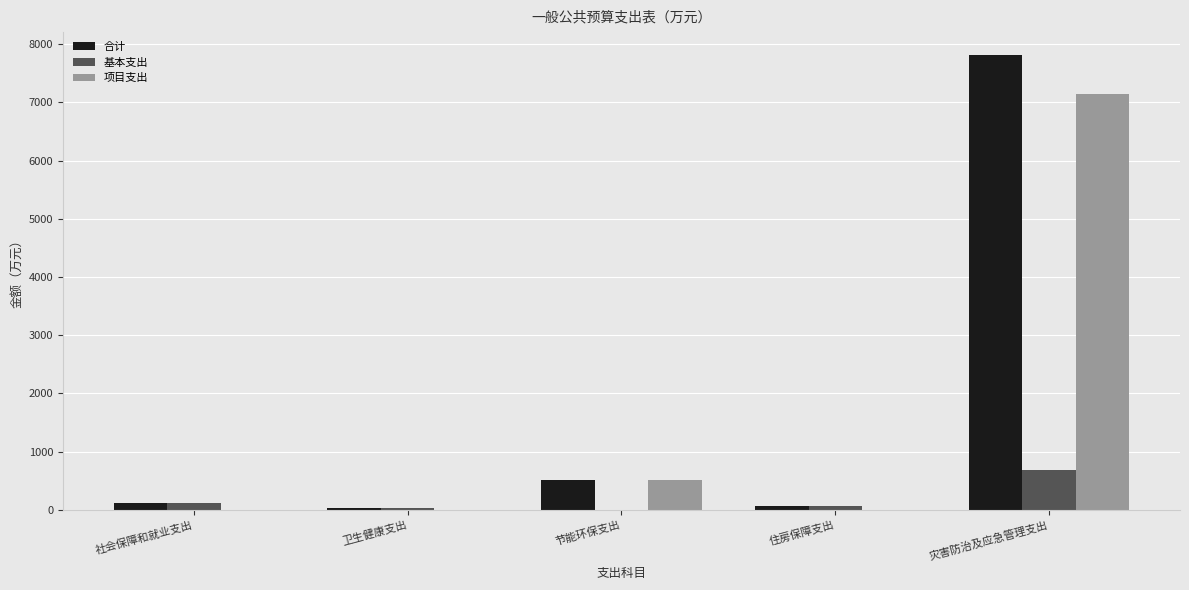

What is the spread (max minus min) of values at 节能环保支出?

504.7